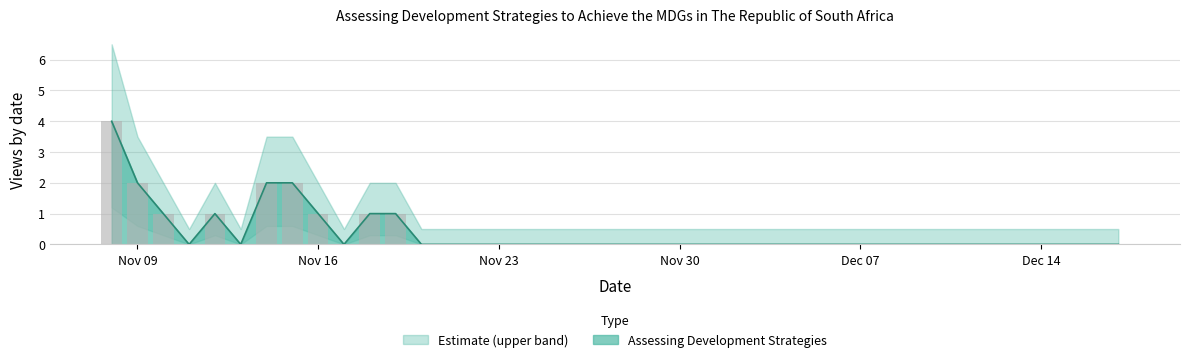

Are the bars horizontal?

No